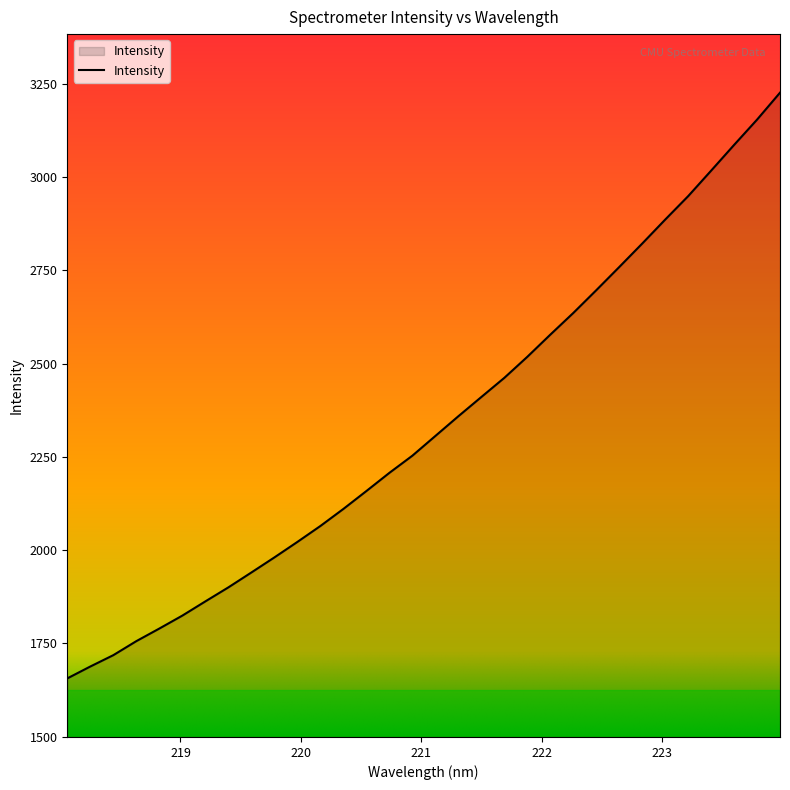

What is the difference between the maximum and minimum values?

1569.9